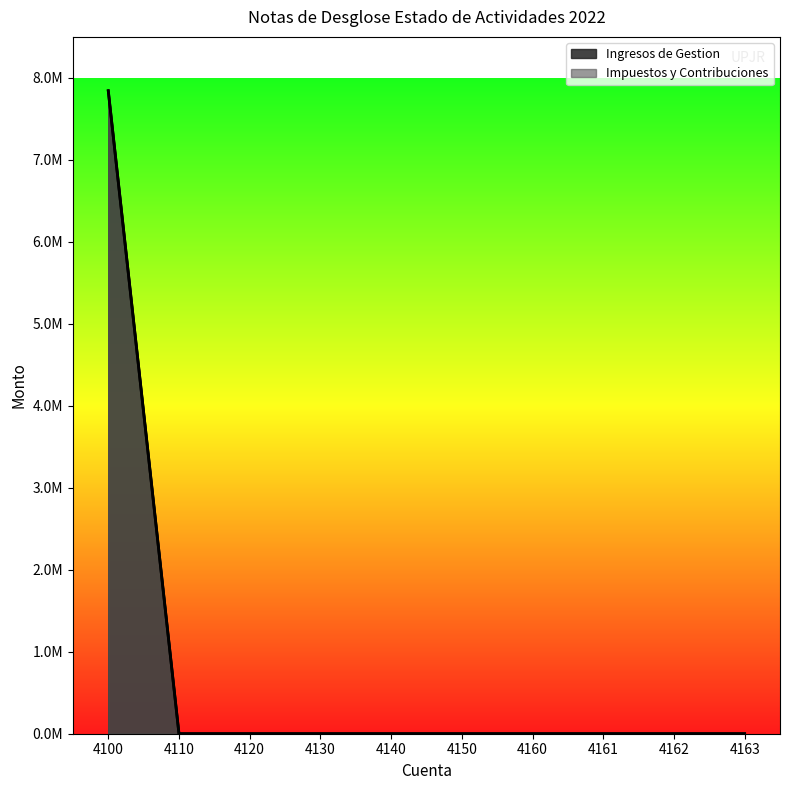

What is the average value?

784320.1